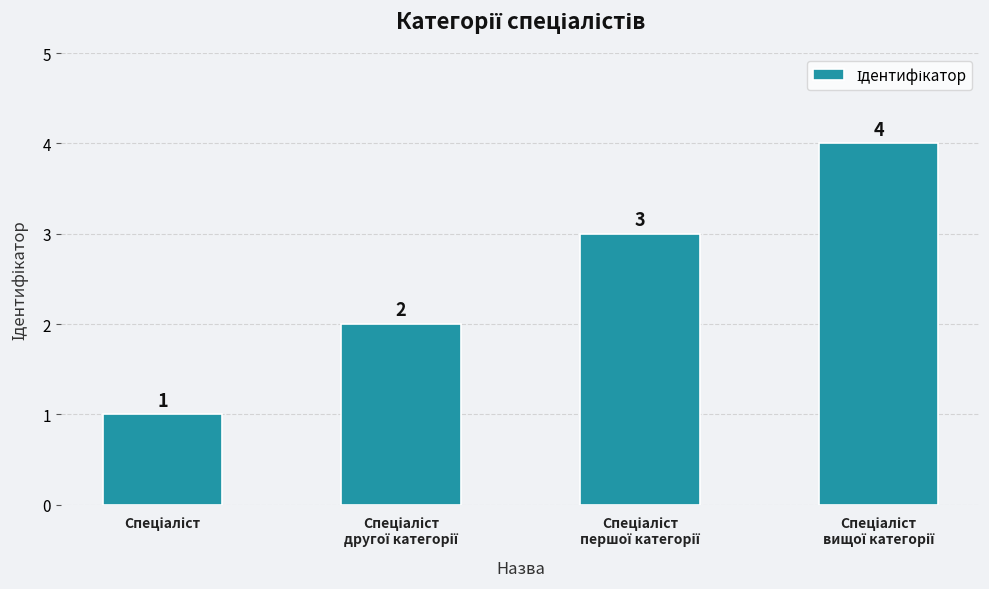

Count the values in the range 2 to 4.

3